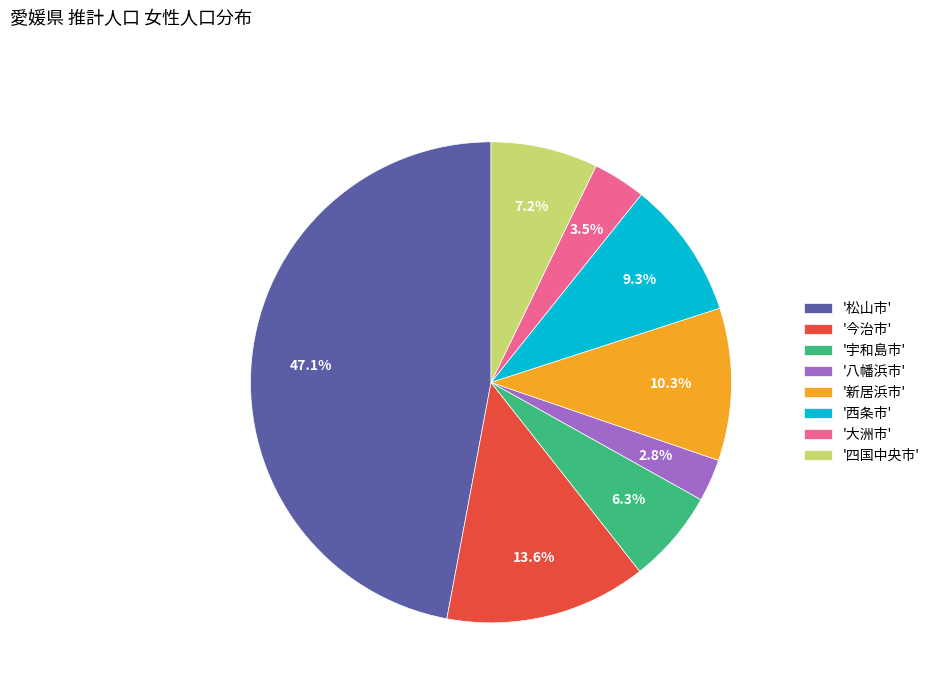

What is the smallest slice in the pie chart?

'八幡浜市'